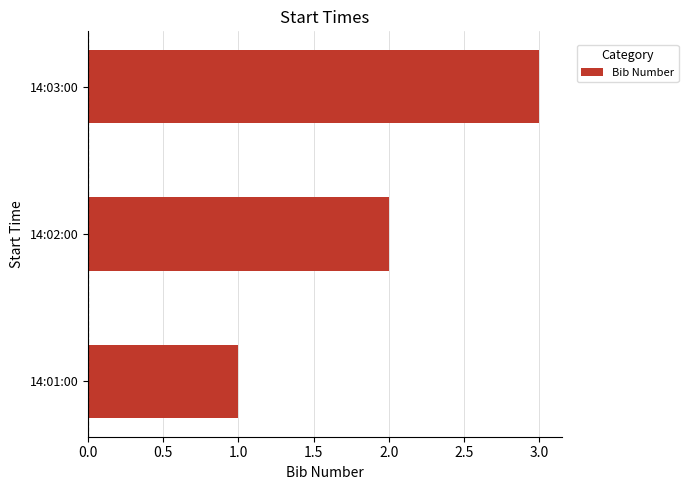

What is the greatest value displayed?

3